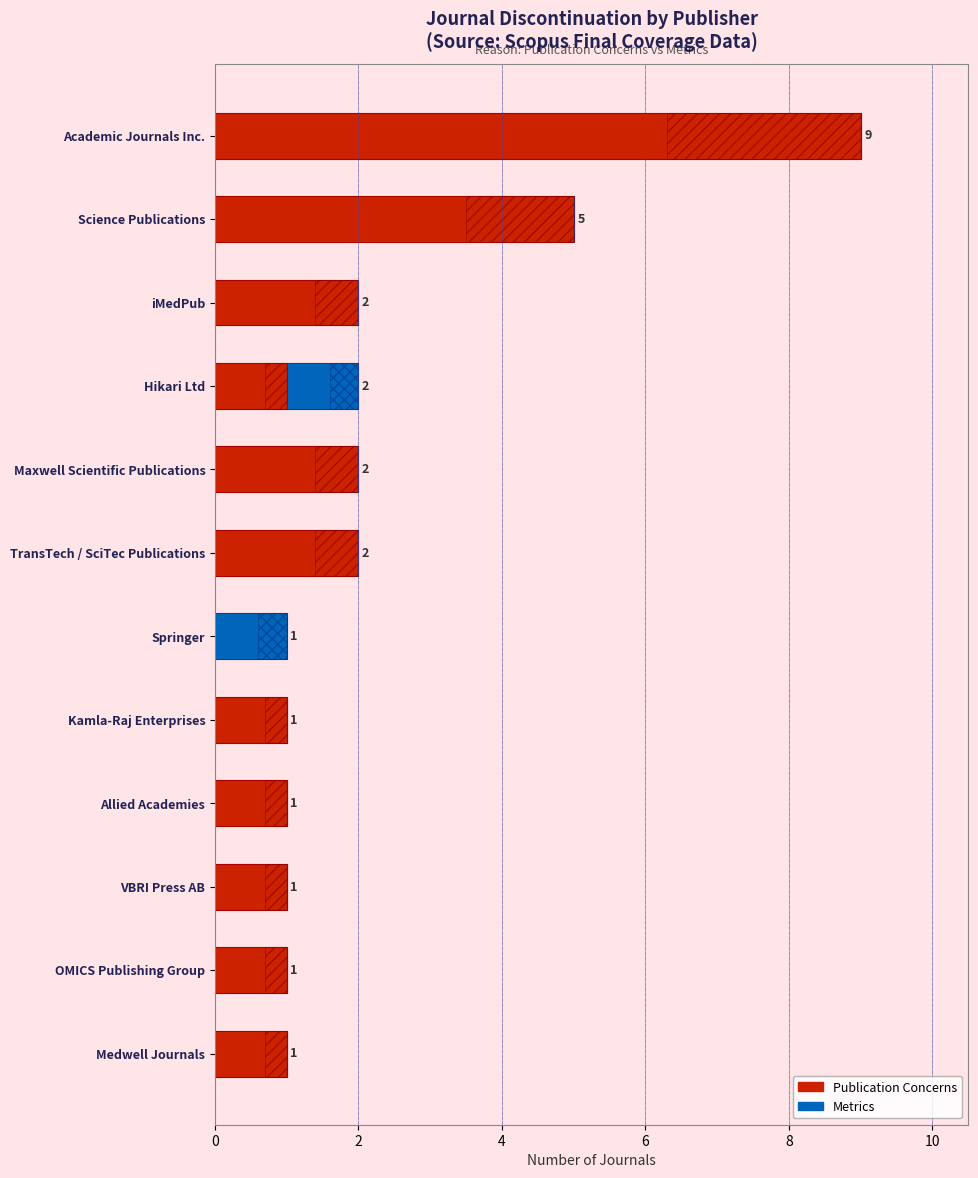

Which series has the widest spread of values?

Publication Concerns